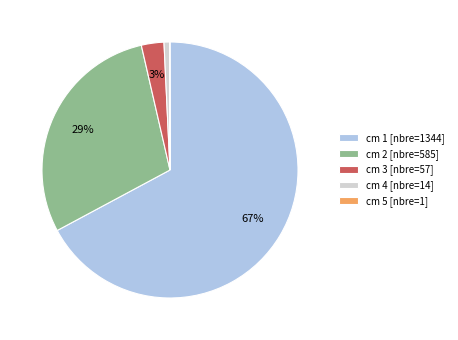

Does cm 3 [nbre=57] represent more than half of the total?

No